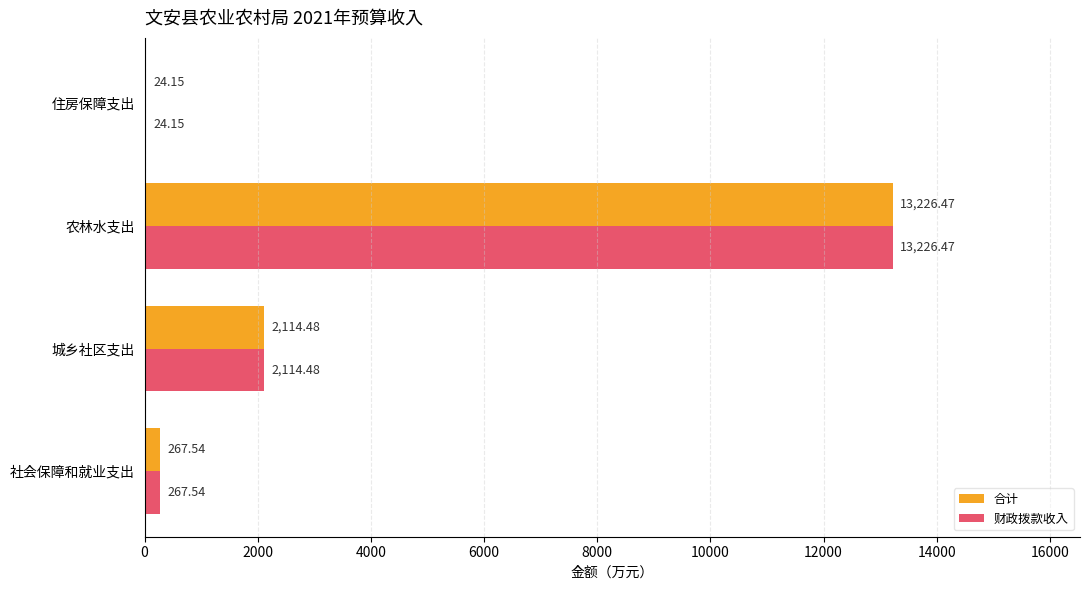

What is the sum of the 财政拨款收入 values at 住房保障支出 and 社会保障和就业支出?

291.7